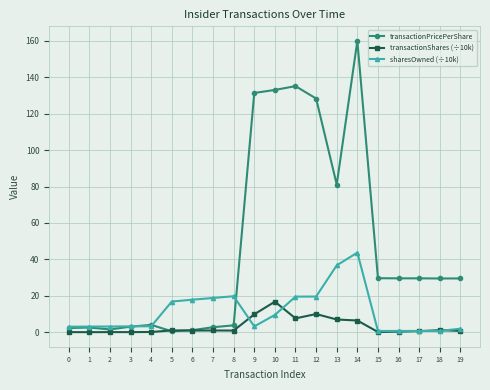

What is the difference between the highest and lowest values at 7?

17.8